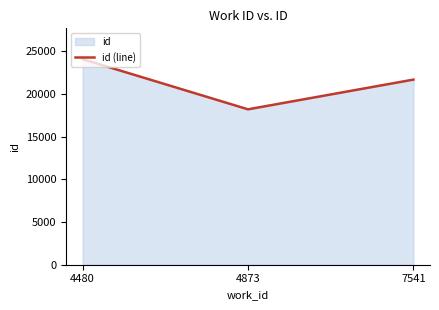

At which label is the value closest to 21137?

7541